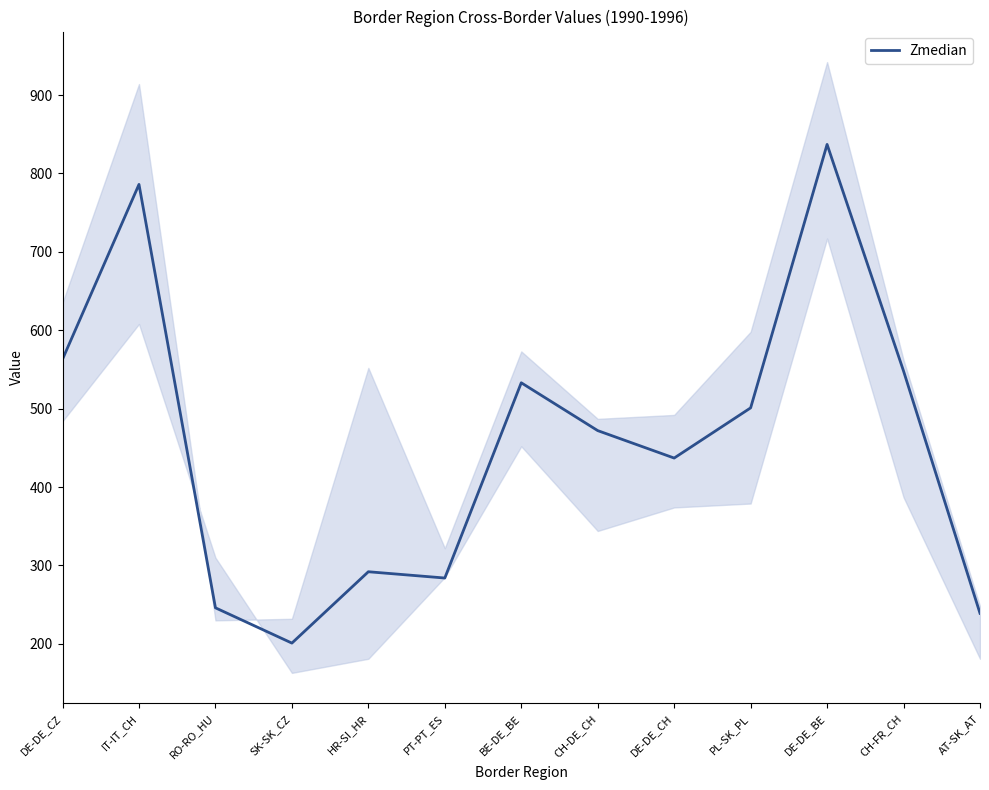

Is it true that the value at BE-DE_BE is 263?

False